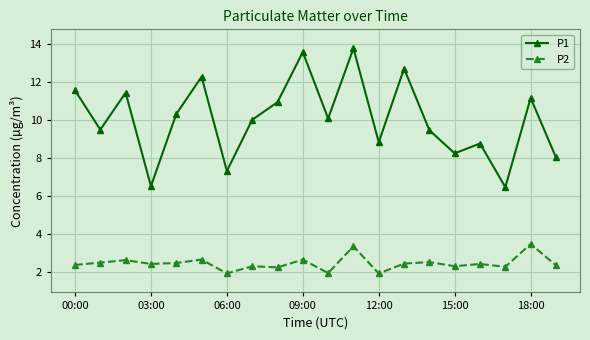

Does the chart display data point markers on the line(s)?

Yes